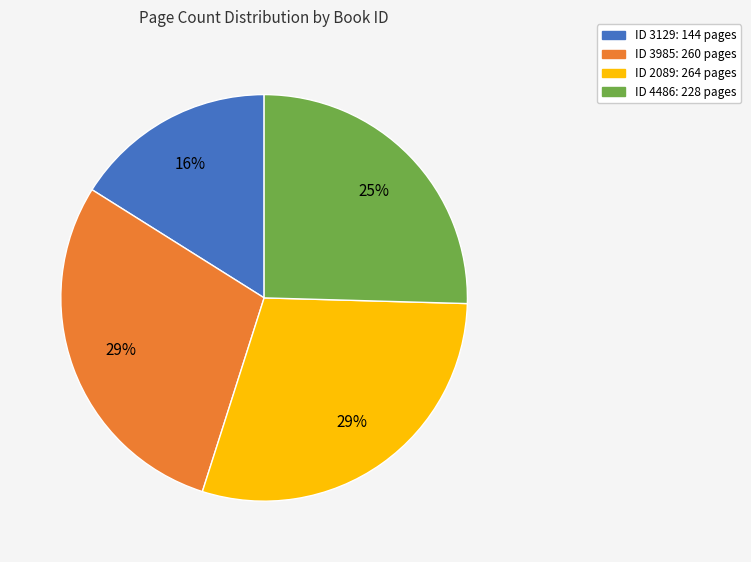

Combined, do ID 2089: 264 pages and ID 4486: 228 pages account for over 50%?

Yes